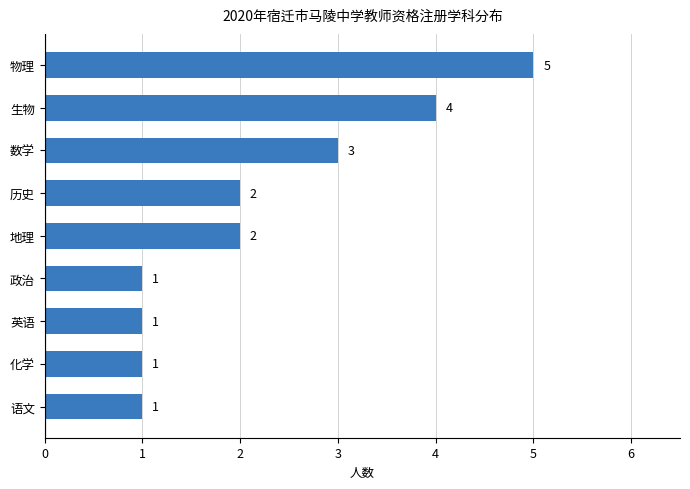

What is the maximum value shown in the chart?

5